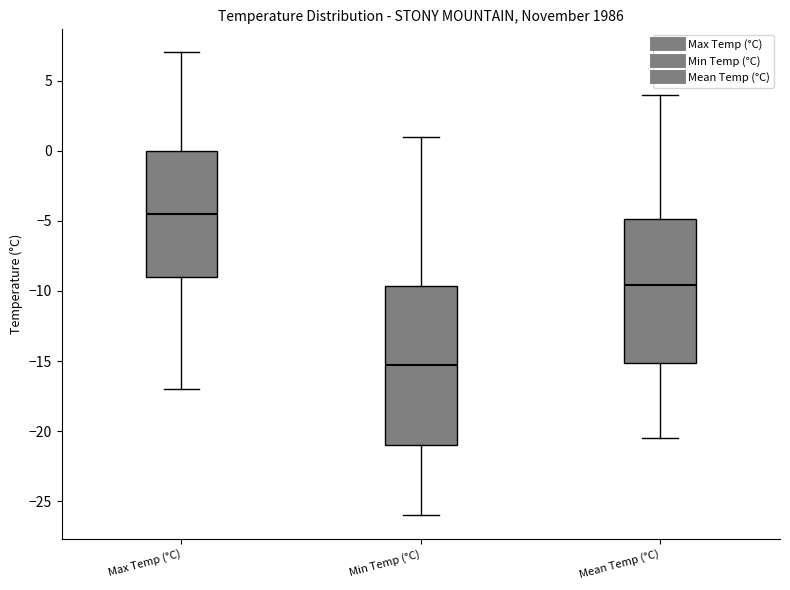

Reading left to right, transcribe this box plot: for each box, give where its median line is, the range the box spans, and where its two whiskers end, as read against the y-axis. The values are not printed on the chart, so give them approximately, as read against the axis.

Max Temp (°C): median -4.5, box -9.0 to 0.0, whiskers -17.0 to 7.0
Min Temp (°C): median -15.0, box -21.0 to -9.5, whiskers -26.0 to 1.0
Mean Temp (°C): median -9.5, box -15.0 to -5.0, whiskers -20.5 to 4.0